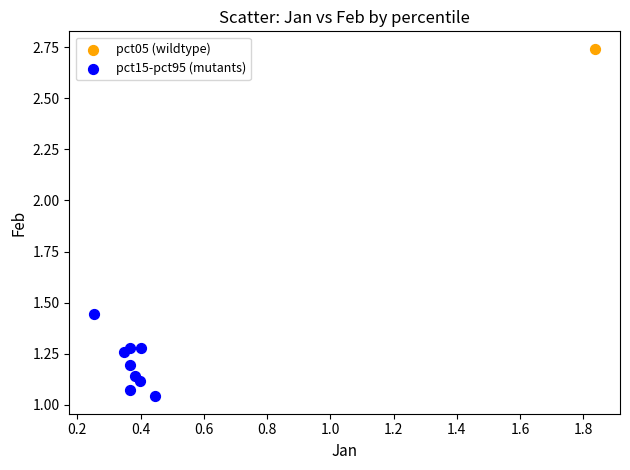

What are all the series names shown in the legend?

pct05 (wildtype), pct15-pct95 (mutants)